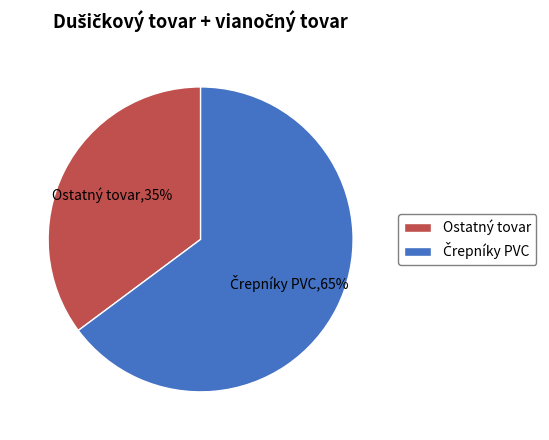

Which slice is the smallest?

Ostatný tovar